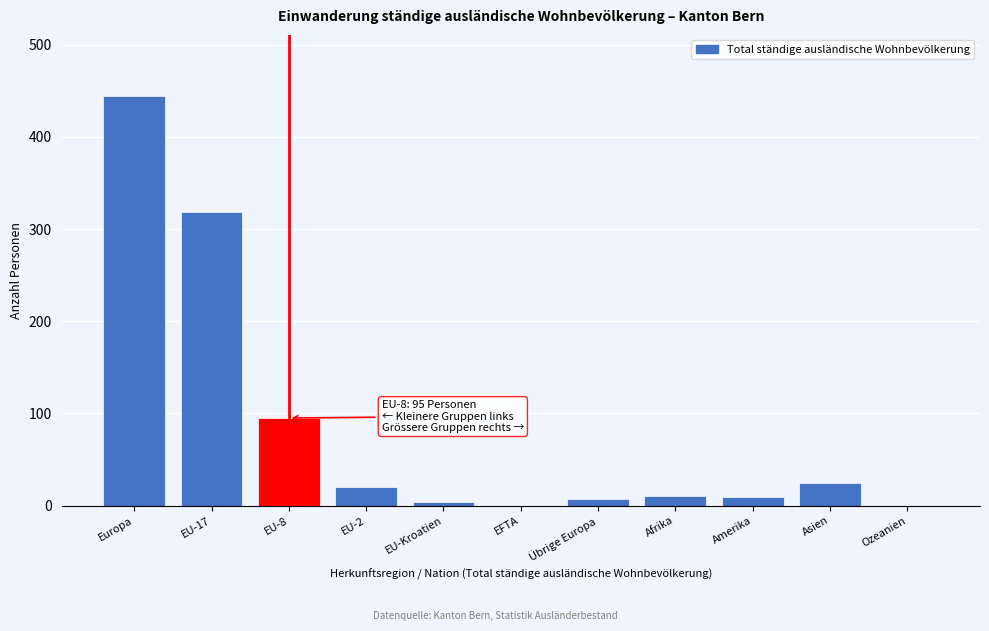

What is the change in value from EU-17 to Ozeanien?

-318